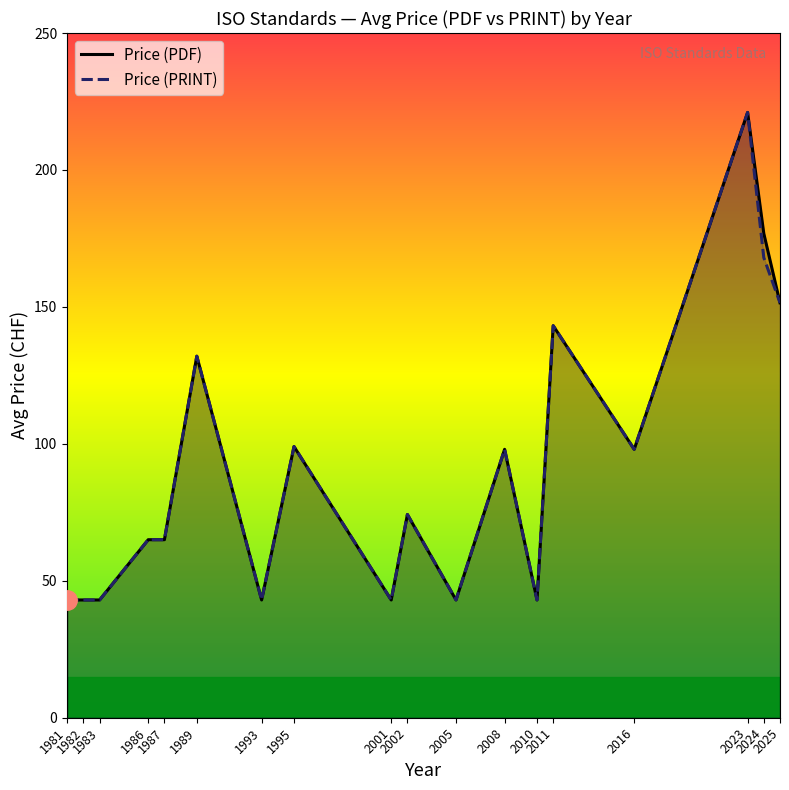

Reading left to right, transcribe all the data shown in this chart.

Price (PDF): 1981=43.0	1982=43.0	1983=43.0	1986=65.0	1987=65.0	1989=132.0	1993=43.0	1995=99.0	2001=43.0	2002=74.2	2005=43.0	2008=98.0	2010=43.0	2011=143.1	2016=98.0	2023=221.0	2024=176.8	2025=151.5
Price (PRINT): 1981=43.0	1982=43.0	1983=43.0	1986=65.0	1987=65.0	1989=132.0	1993=43.0	1995=99.0	2001=43.0	2002=74.2	2005=43.0	2008=98.0	2010=43.0	2011=143.1	2016=98.0	2023=221.0	2024=168.0	2025=151.5